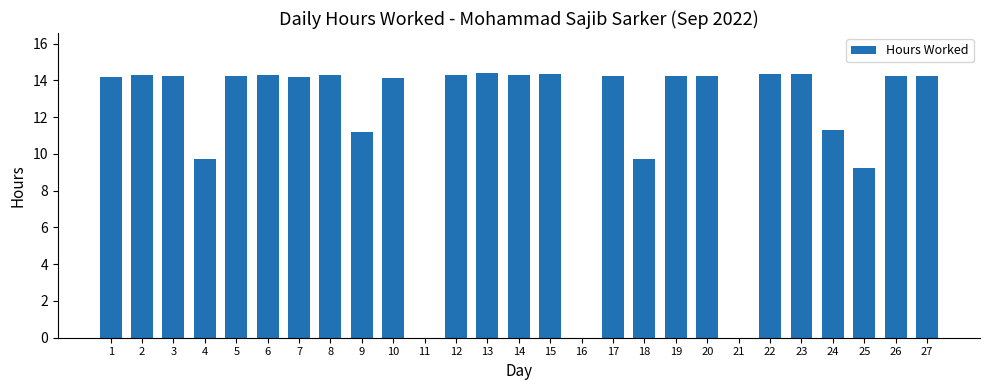

What value does the data have at 7?

14.2